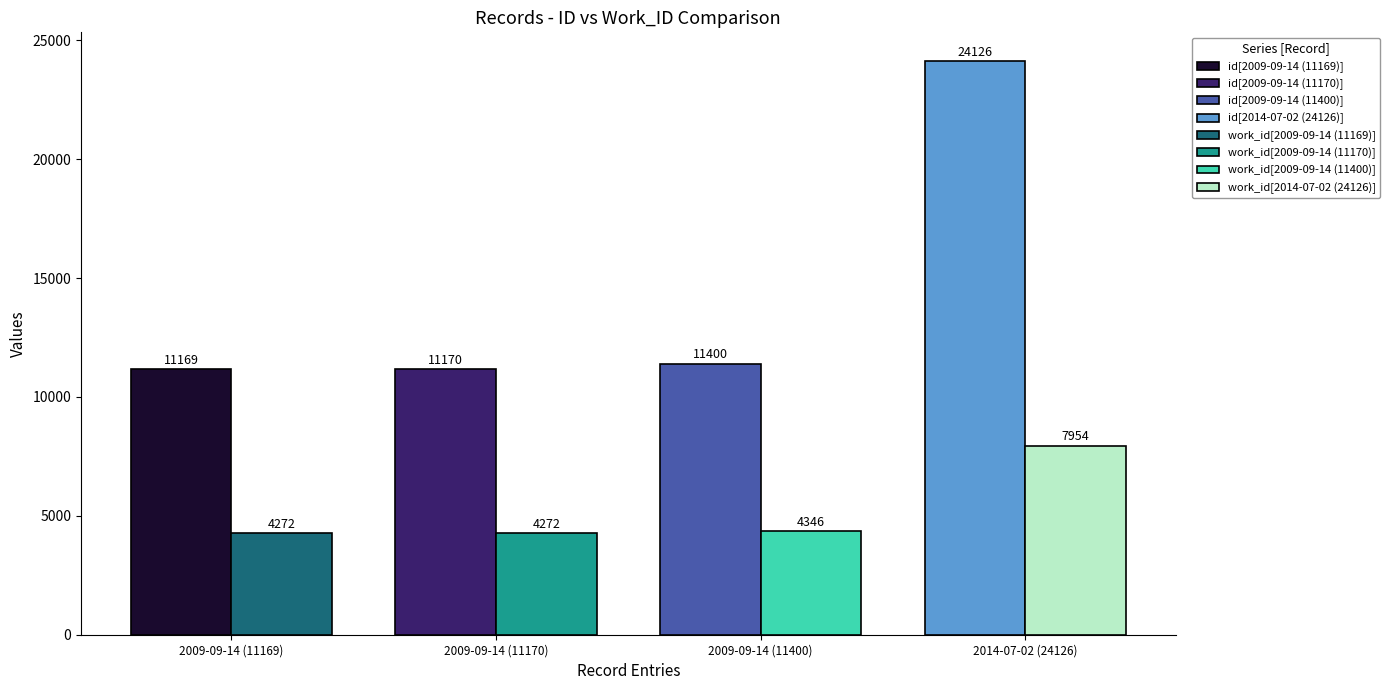

The id series shows 11169 at 2009-09-14 (11169). True or false?

True